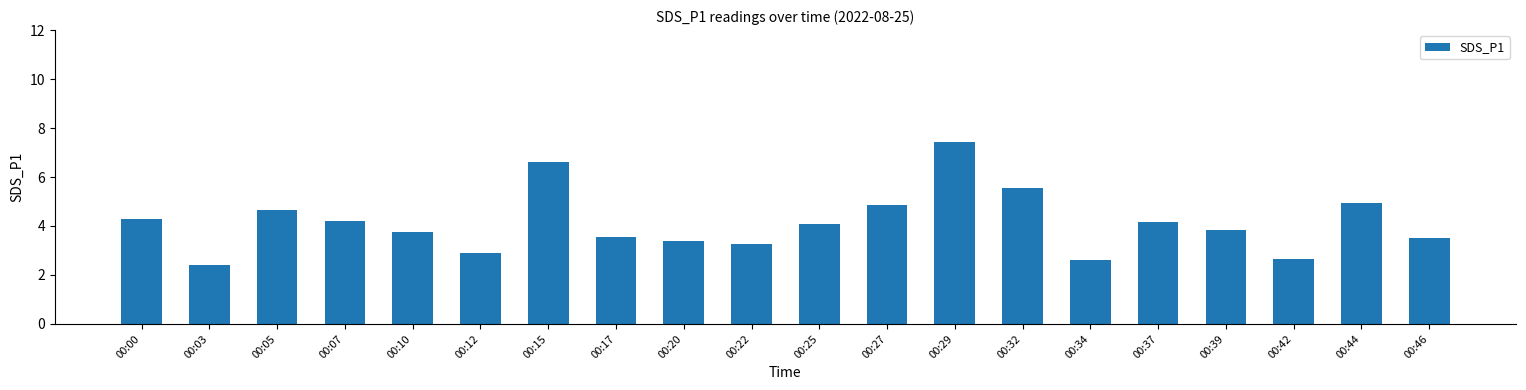

True or false: the data shows 3.3 at 00:22.

True